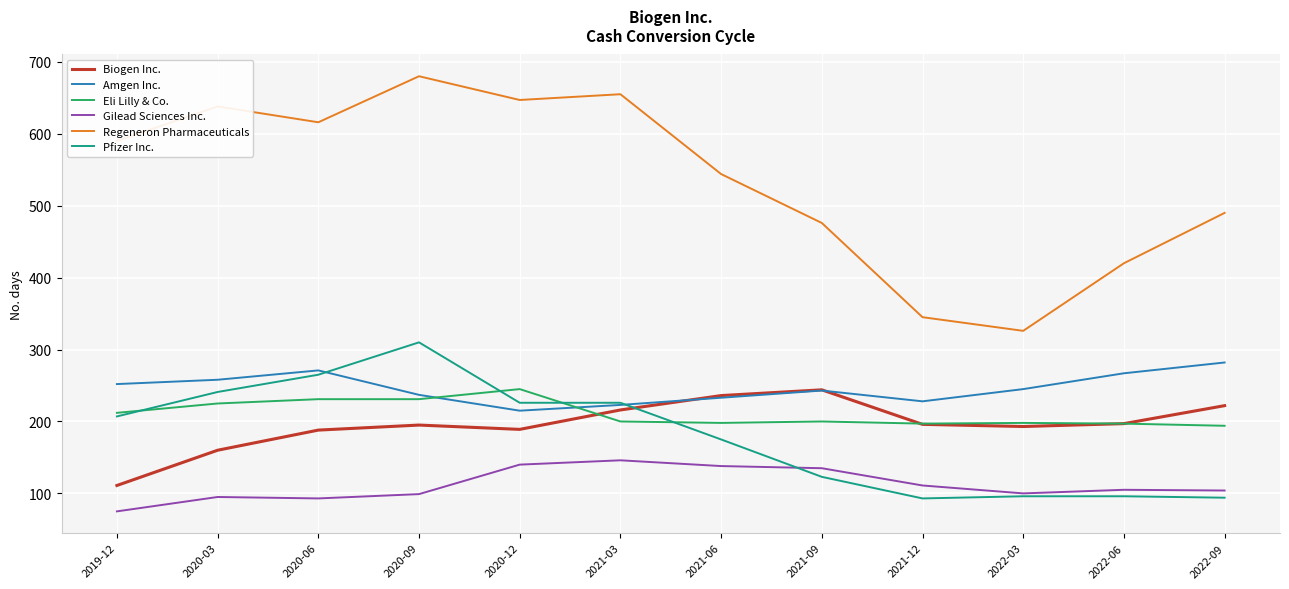

At which category does Amgen Inc. reach its first local valley?

2020-12